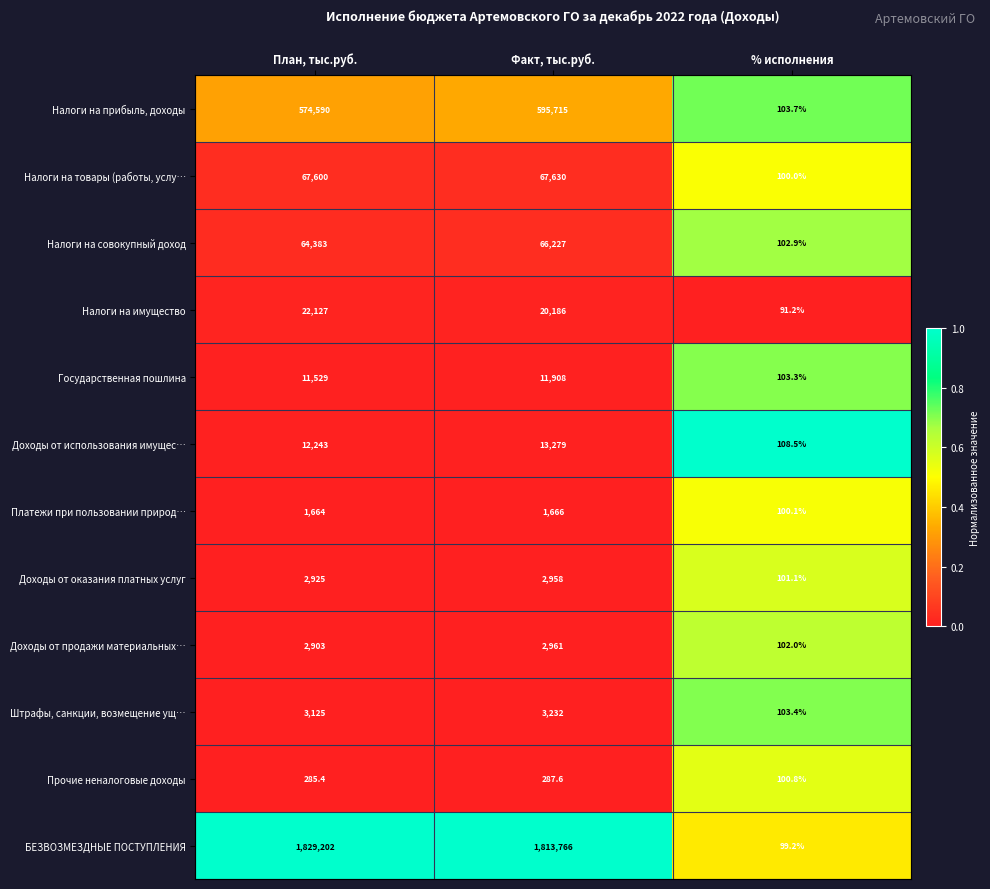

The value of Прочие неналоговые доходы at % исполнения is 100.8. True or false?

True